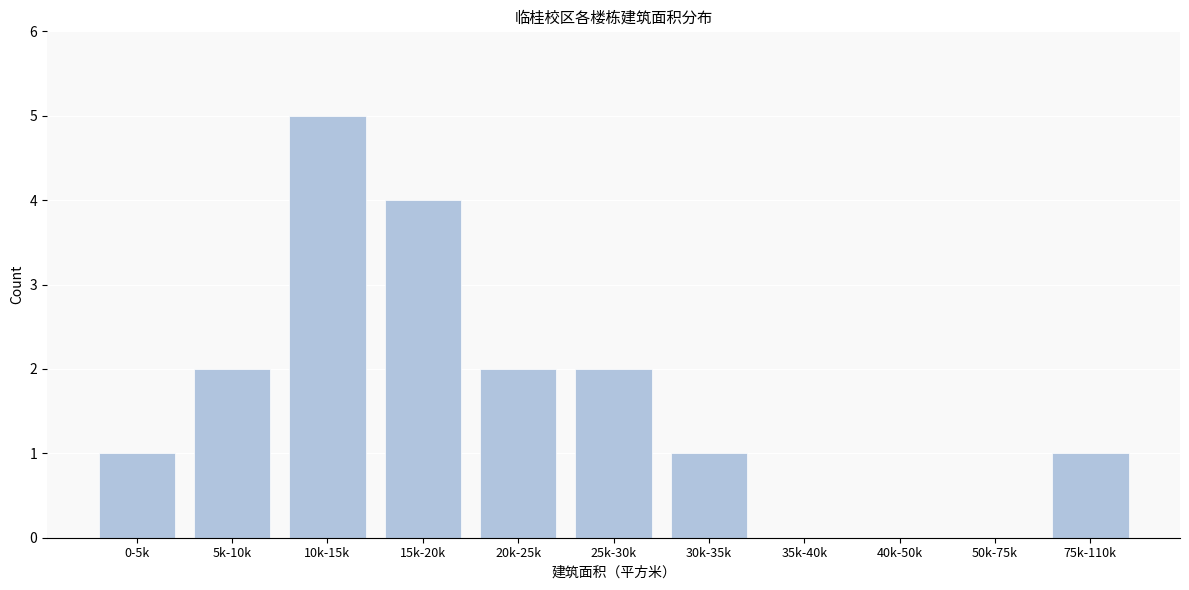

Reading left to right, what are all the values shown in this chart?

0-5k=1	5k-10k=2	10k-15k=5	15k-20k=4	20k-25k=2	25k-30k=2	30k-35k=1	35k-40k=0	40k-50k=0	50k-75k=0	75k-110k=1